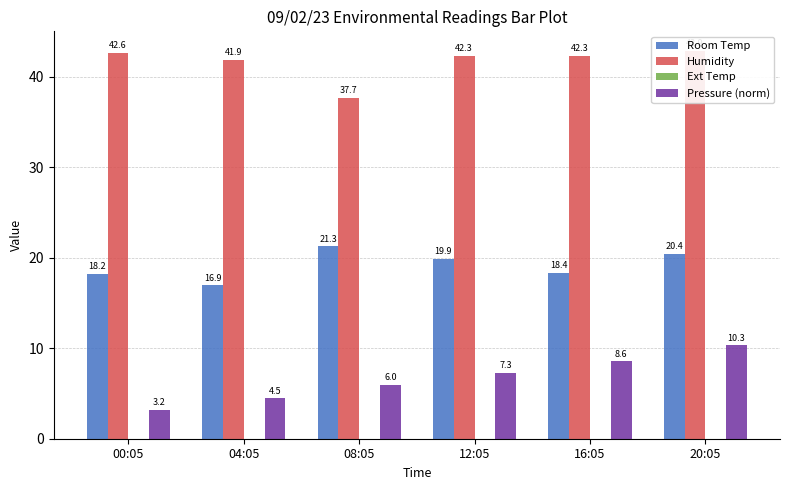

The value of Humidity at 16:05 is 42.3. True or false?

True